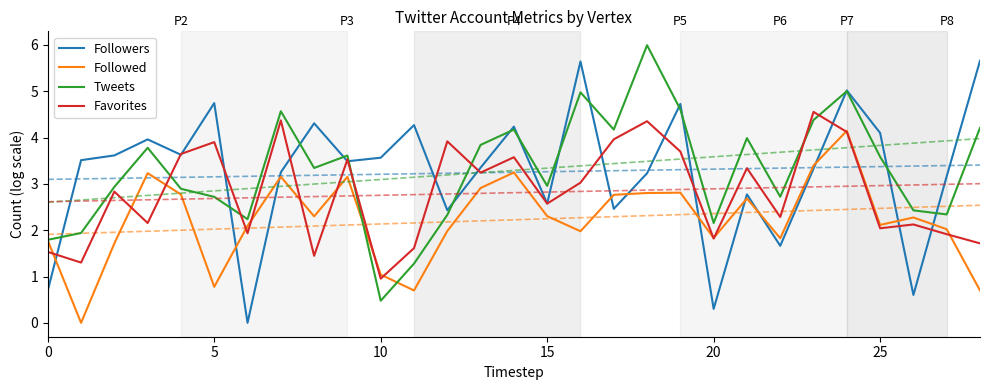

What value does the Favorites series have at 10?

1.0